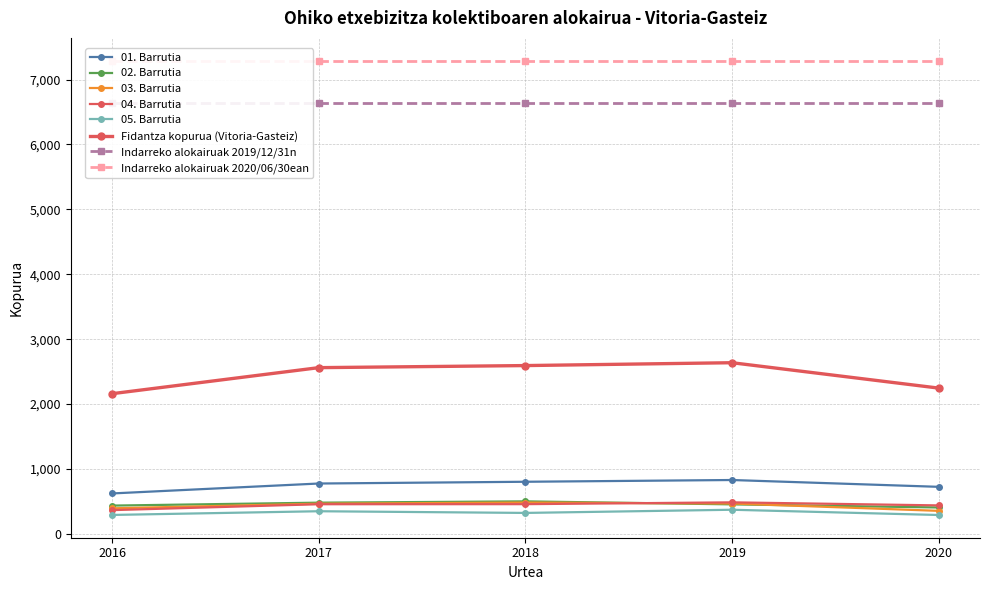

The value of Indarreko alokairuak 2019/12/31n at 2020 is 3914. True or false?

False